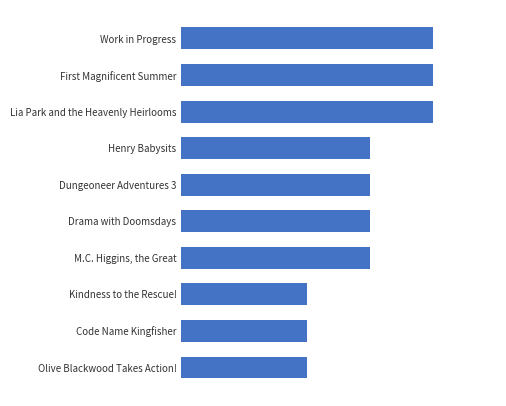

Are the bars horizontal?

Yes